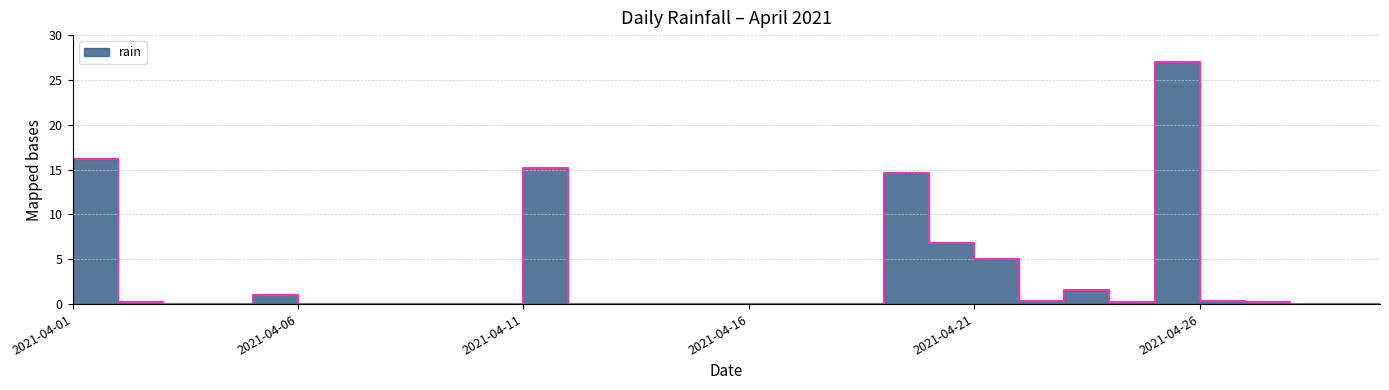

What is the difference between the maximum and minimum values?

27.0